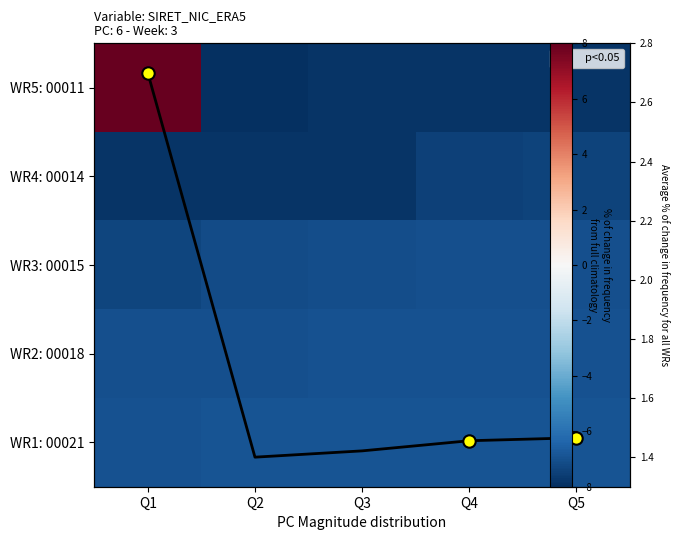

What is the highest value of the WR5: 00011 series?

8.0